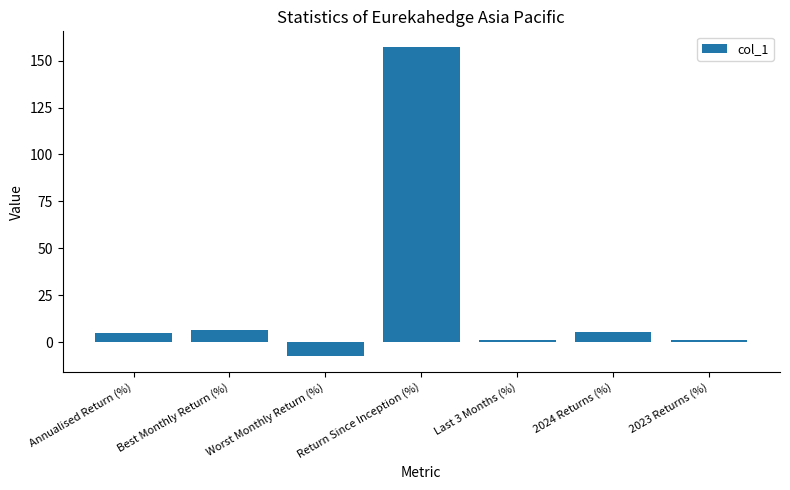

What is the average value?

24.2